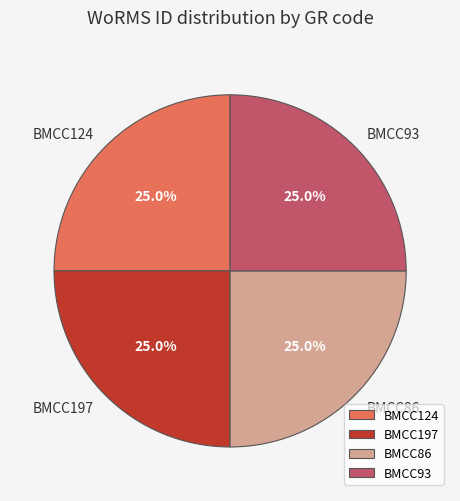

Is BMCC86 the majority of the pie?

No